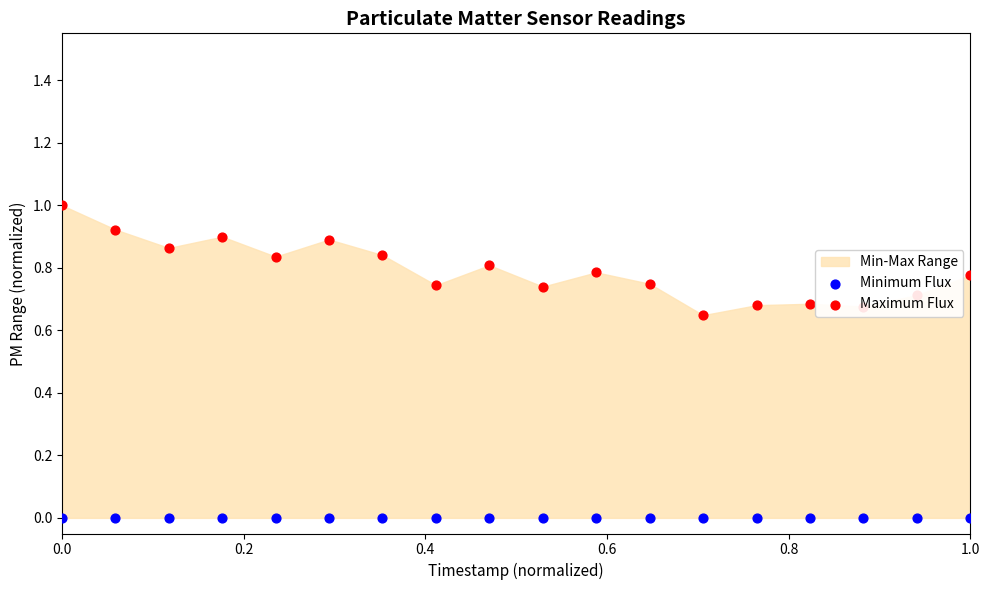

Which series has the largest total across all categories?

Maximum Flux